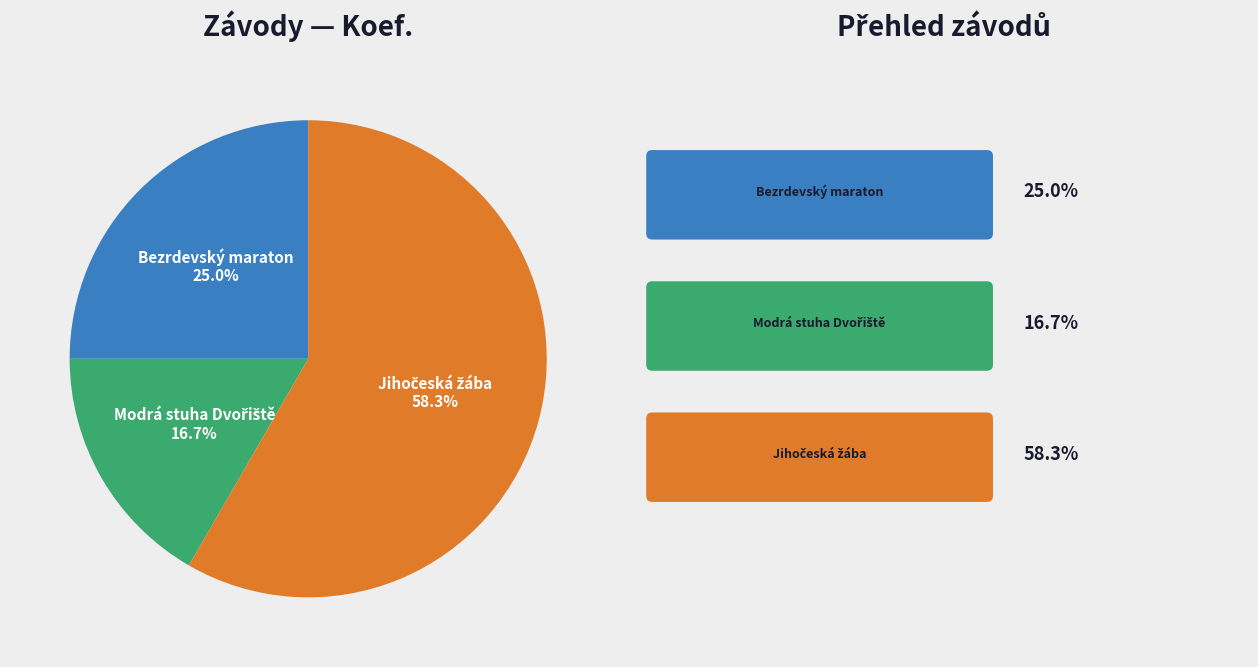

Is there a majority slice in this chart?

Yes